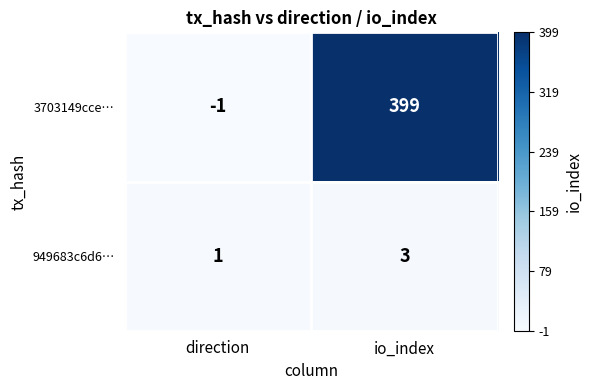

At direction, list the series in order from largest to smallest.

949683c6d6…, 3703149cce…